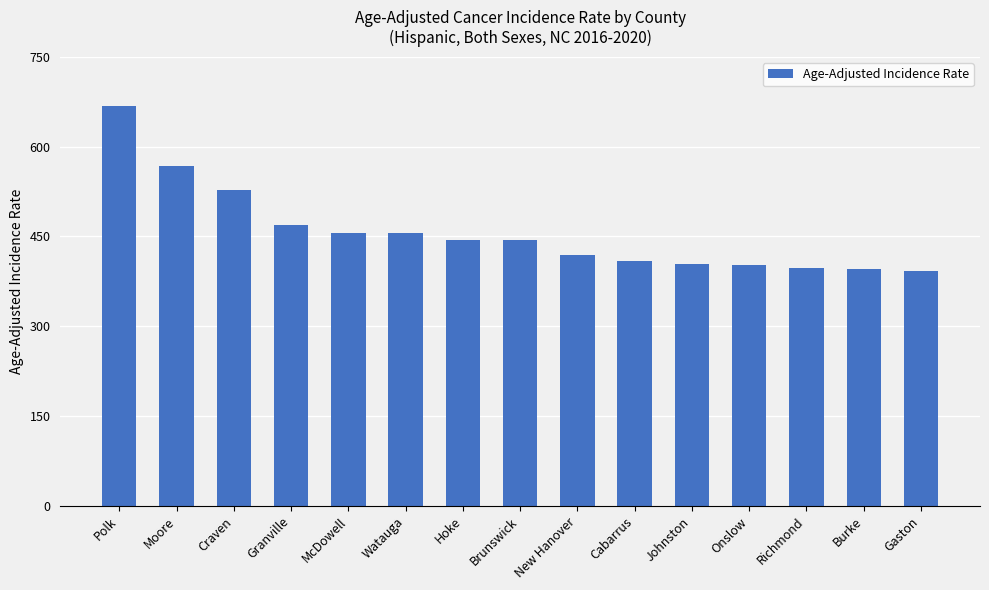

How many bars are there in total?

15